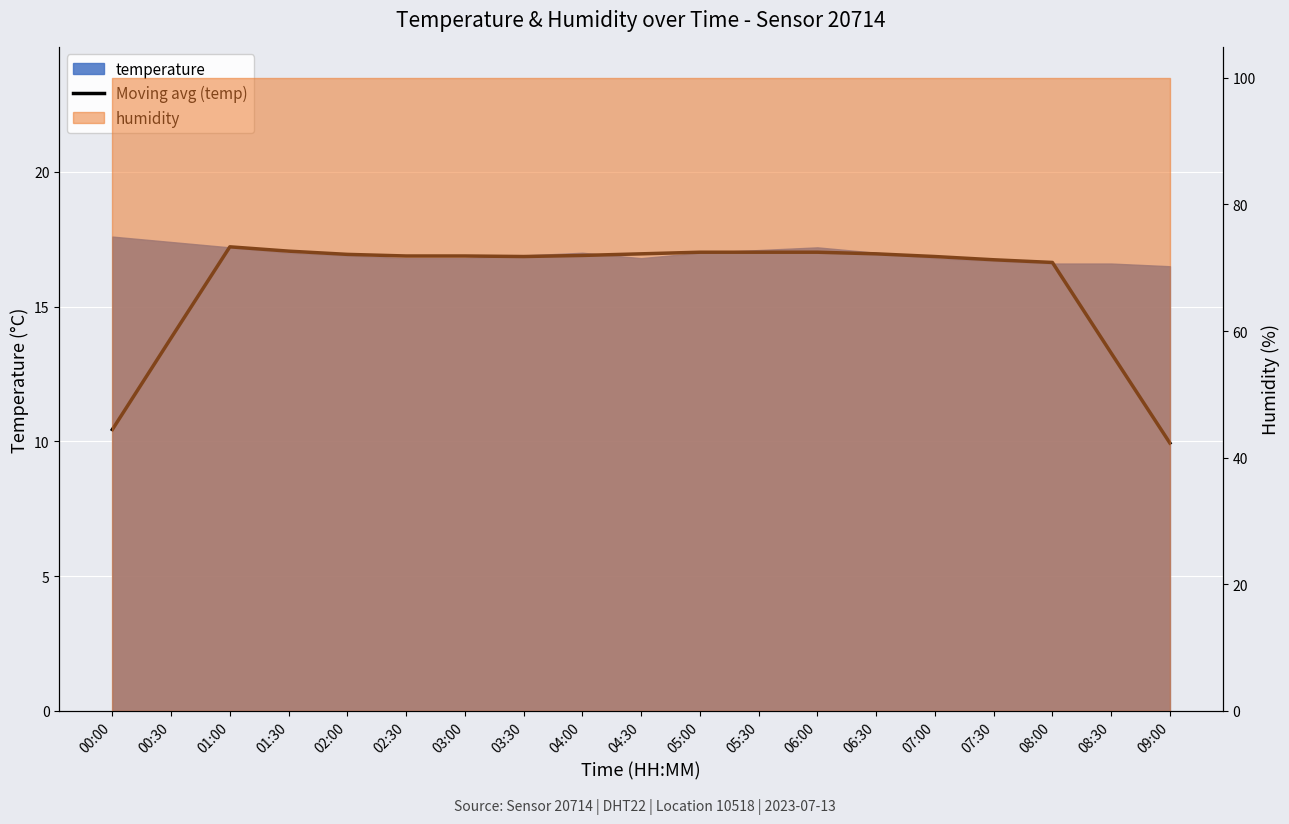

Does the chart display data point markers on the line(s)?

No